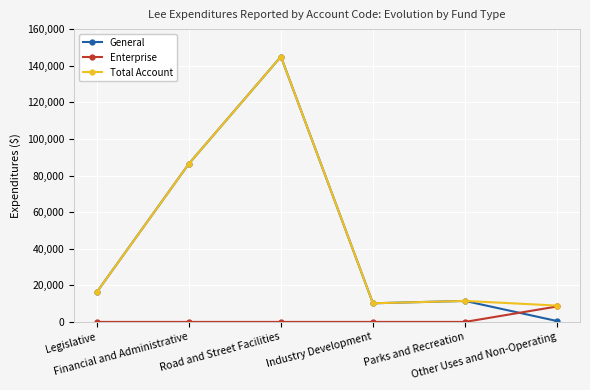

True or false: General and Enterprise intersect in this chart.

True